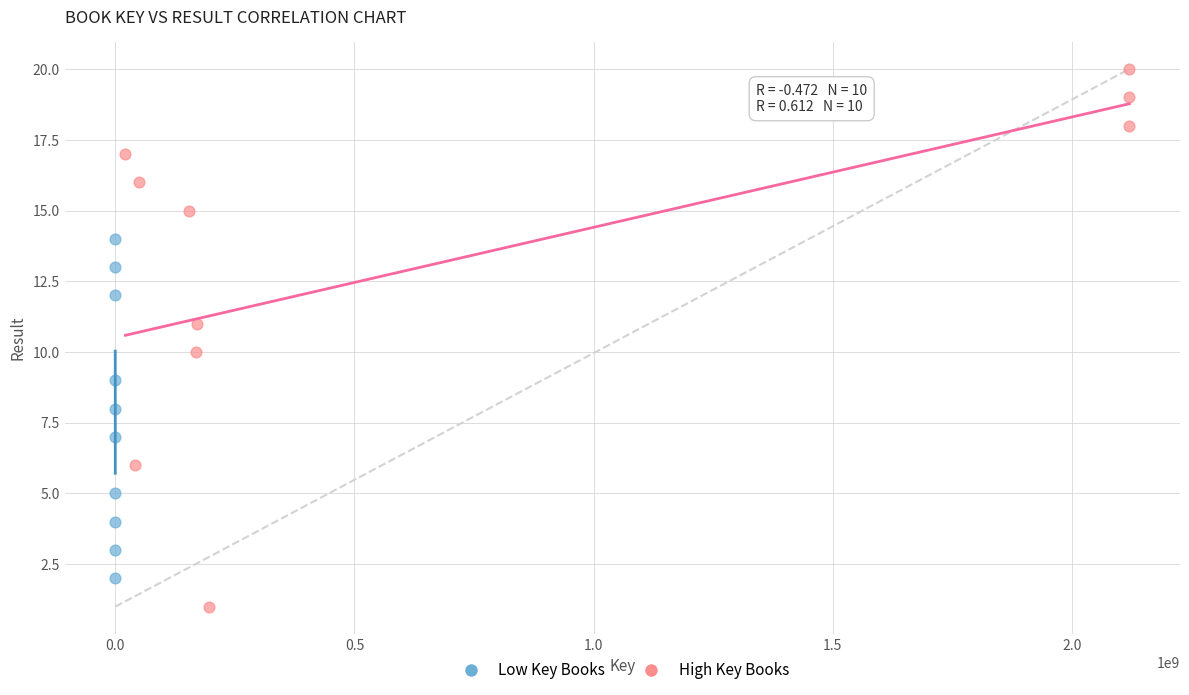

Which series reaches the maximum Y coordinate?

High Key Books